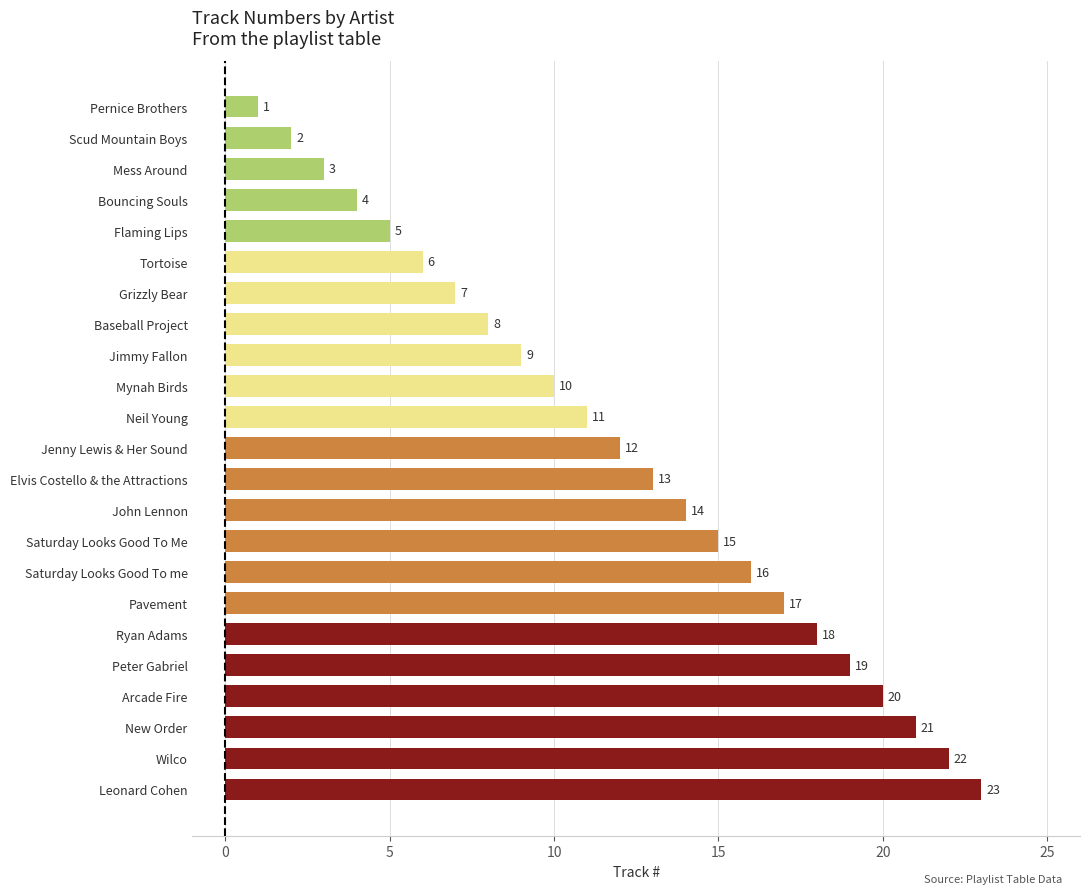

What is the ratio of the value at Jenny Lewis & Her Sound to the value at Leonard Cohen?

0.5